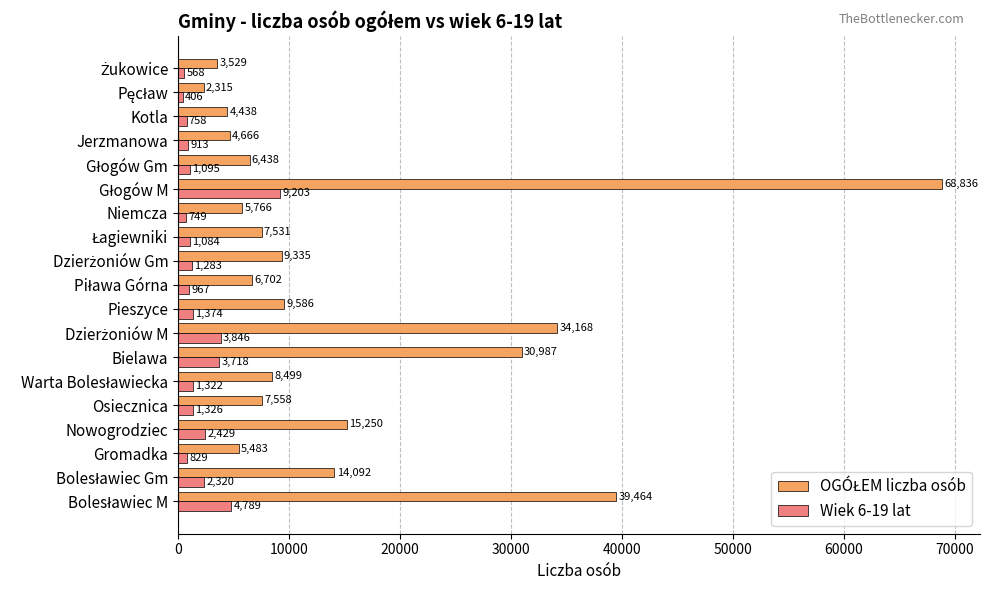

What is the difference between the maximum and second lowest values in the Wiek 6-19 lat series?

8635